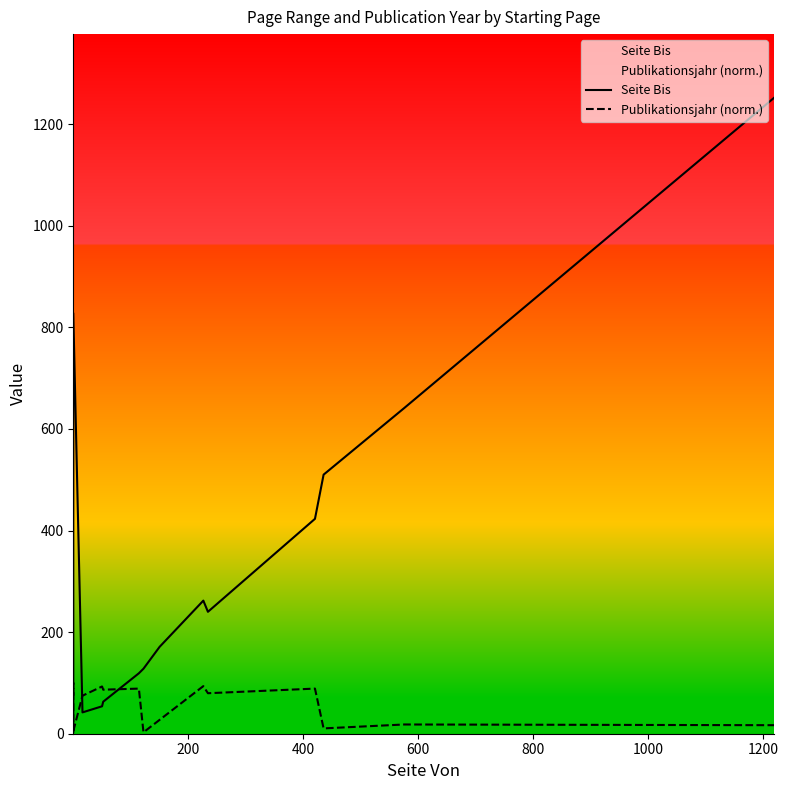

Is this an area chart (filled region under the line)?

No